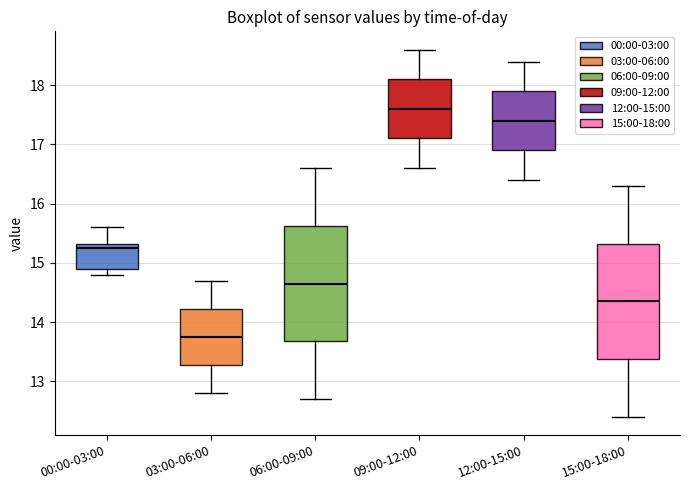

Where is the lower edge of the box for 09:00-12:00 on the y-axis? The values are not printed on the chart, so give them approximately, as read against the axis.

17.1